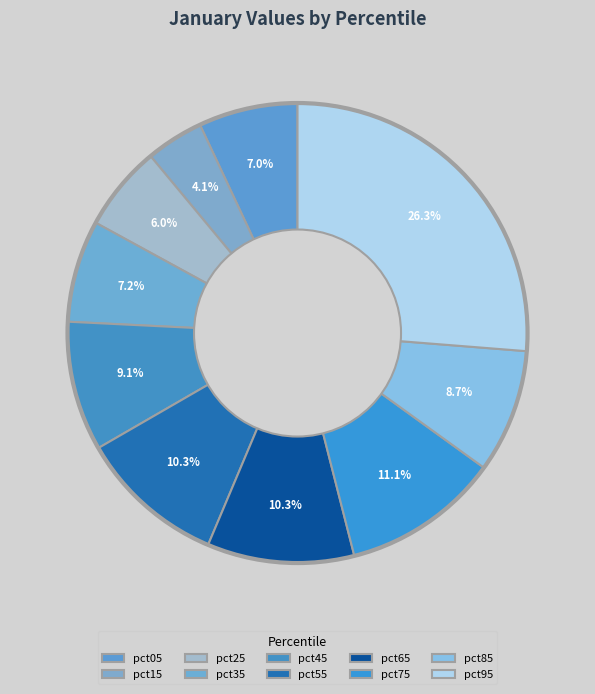

Rank the categories by value from lowest to highest.

pct15, pct25, pct05, pct35, pct85, pct45, pct55, pct65, pct75, pct95